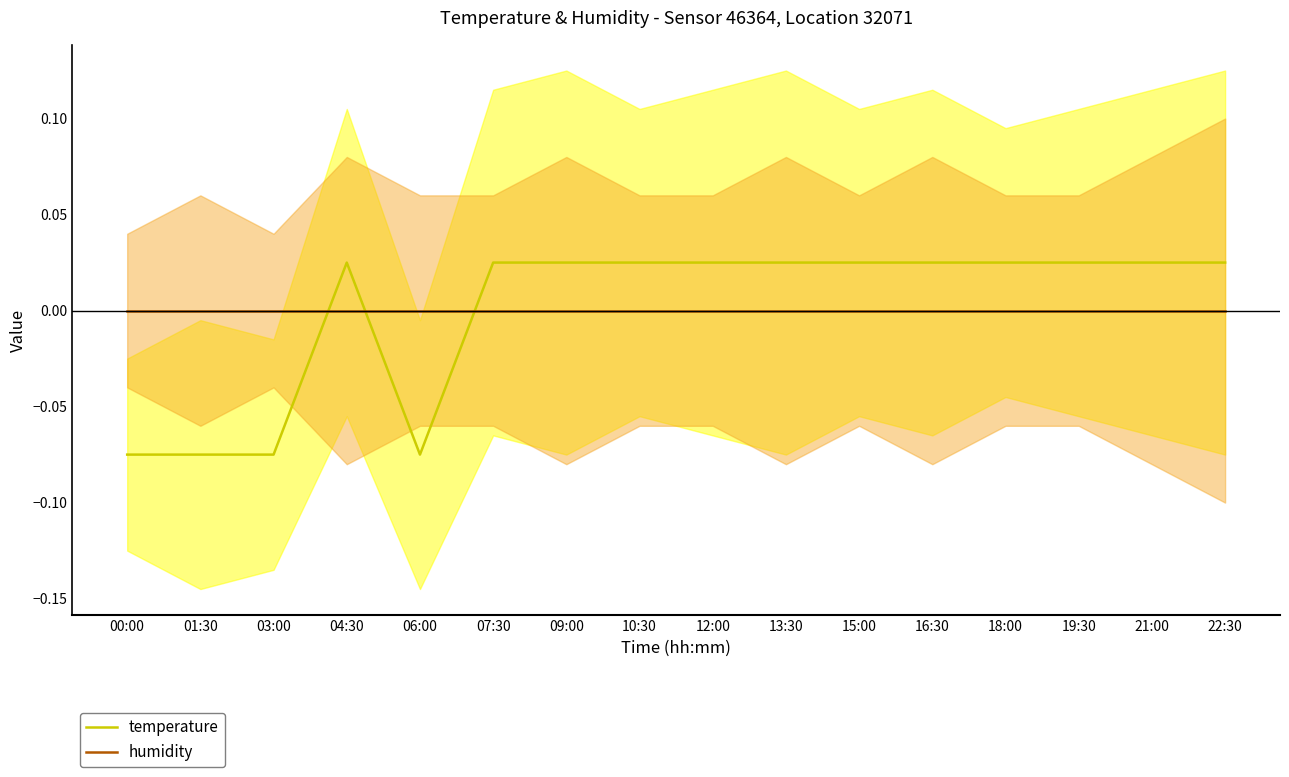

How many lines are shown in the chart?

2